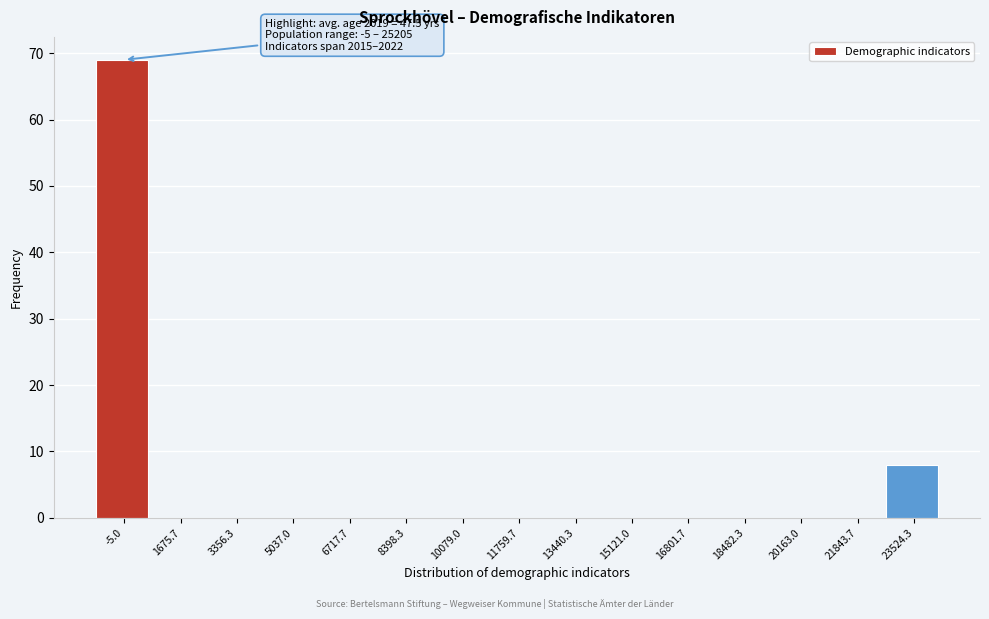

Reading left to right, what are all the values shown in this chart?

-5.0=69	1675.7=0	3356.3=0	5037.0=0	6717.7=0	8398.3=0	10079.0=0	11759.7=0	13440.3=0	15121.0=0	16801.7=0	18482.3=0	20163.0=0	21843.7=0	23524.3=8